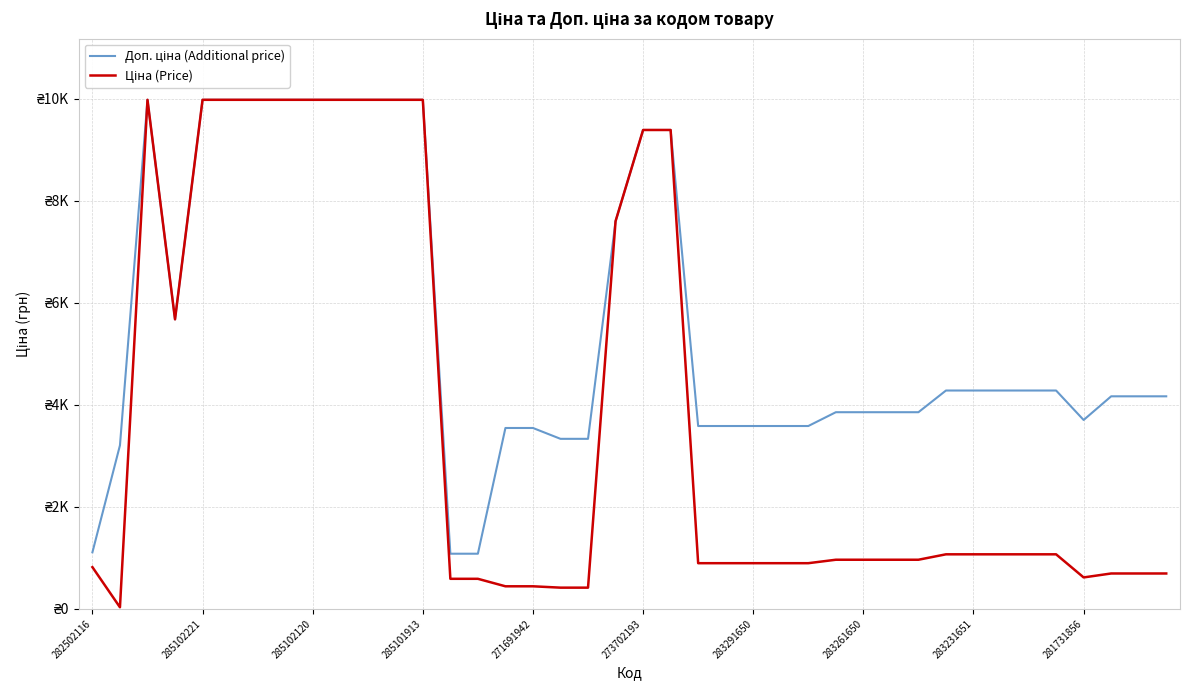

What is the highest value of the Ціна (Price) series?

9975.0